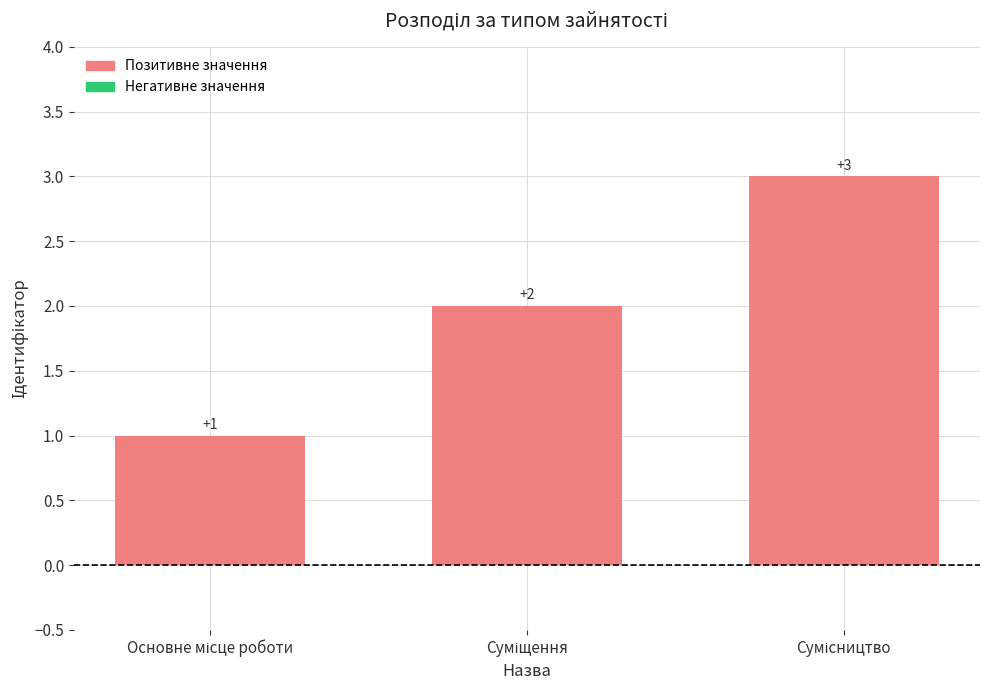

What is the greatest value displayed?

3